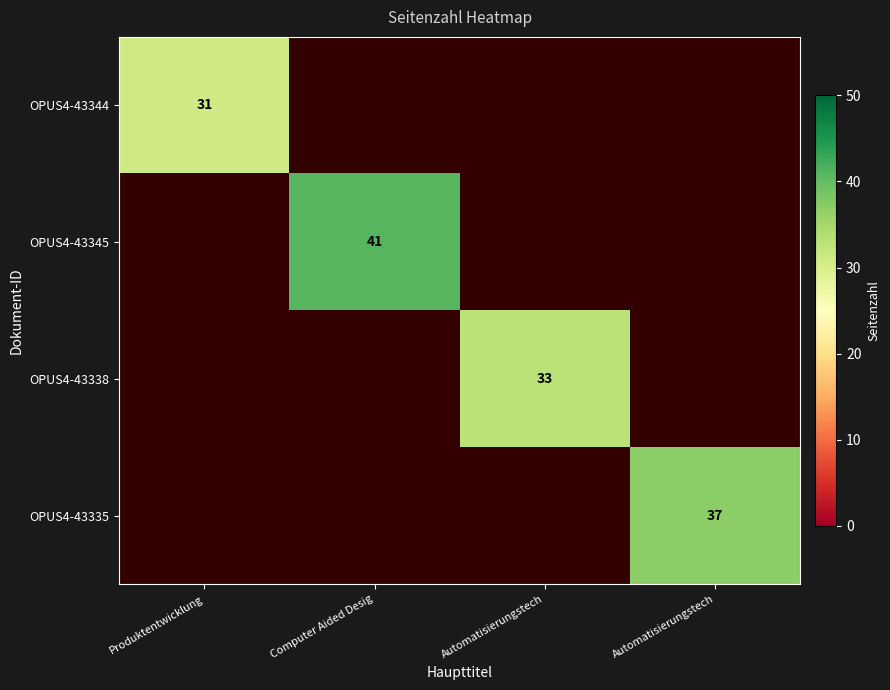

The OPUS4-43335 series shows 37.0 at Automatisierungstech. True or false?

True